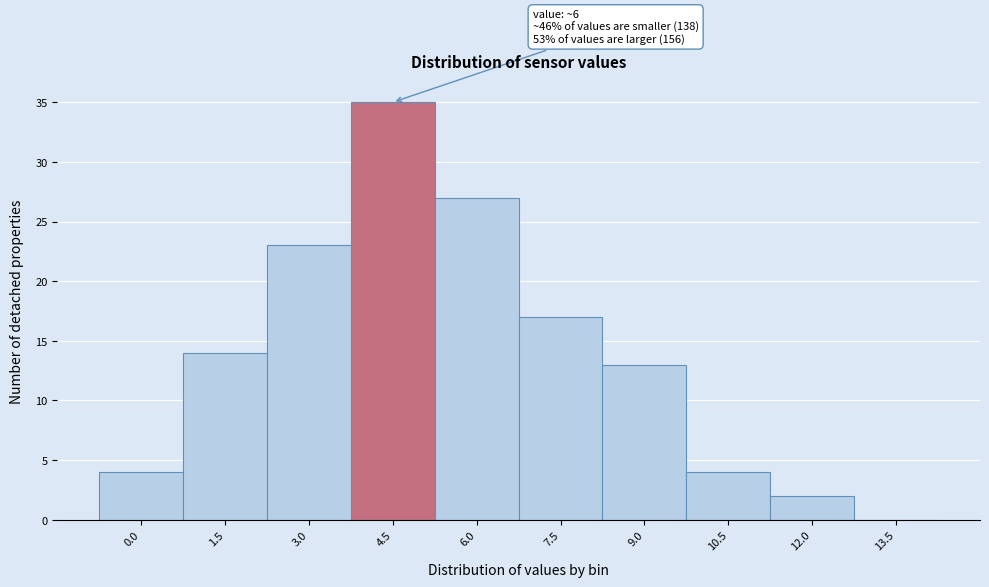

Reading left to right, extract all data points from this chart.

0.0=4	1.5=14	3.0=23	4.5=35	6.0=27	7.5=17	9.0=13	10.5=4	12.0=2	13.5=0